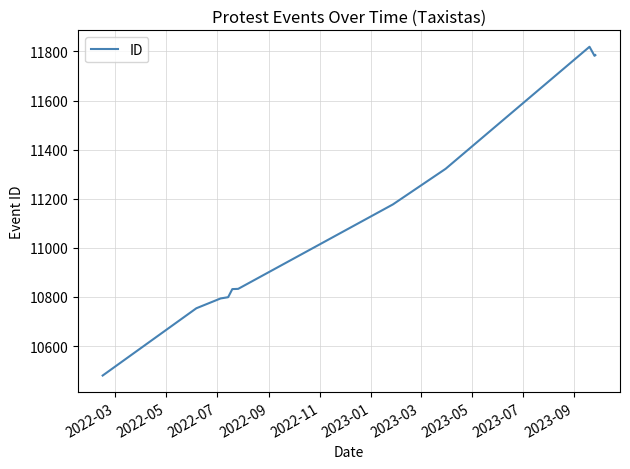

What is the difference between the second highest and minimum values?

1305